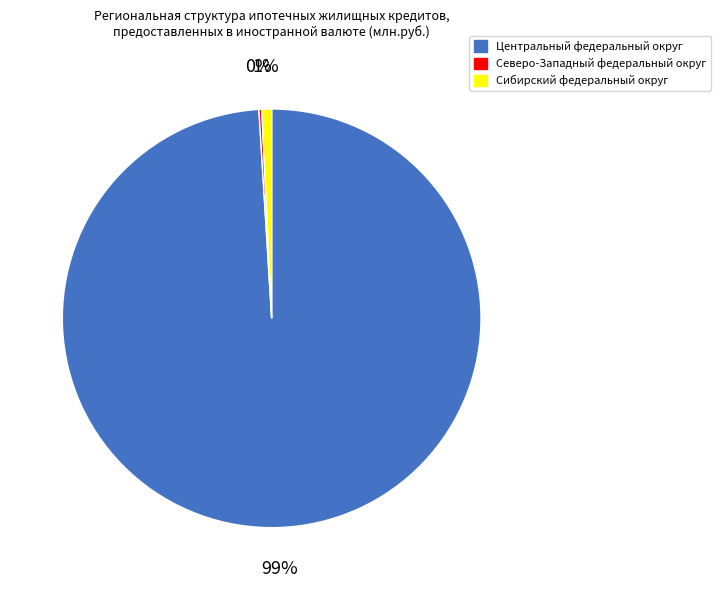

To the nearest percent, what is the difference between the largest and smallest slice percentages?

99%